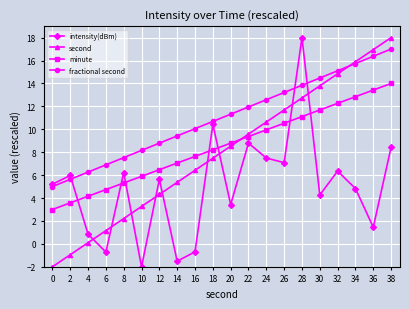

What is the smallest value displayed?

-2.0